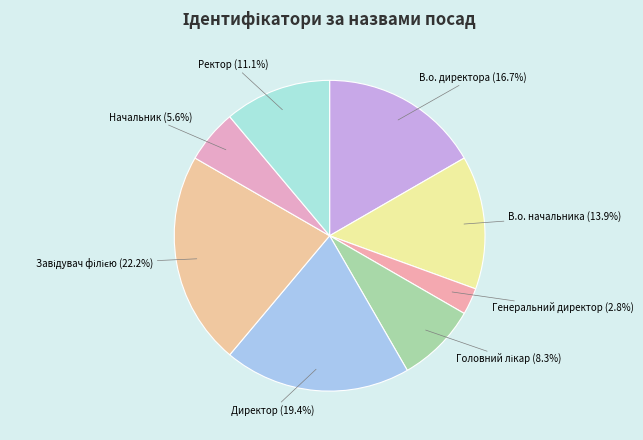

To the nearest percent, what is the difference between the largest and smallest slice percentages?

19%